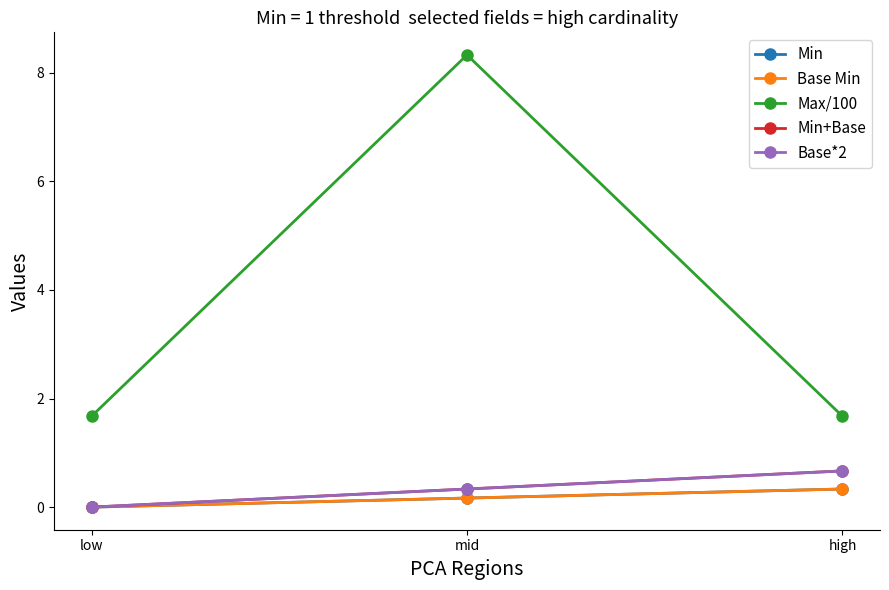

Is this an area chart (filled region under the line)?

No